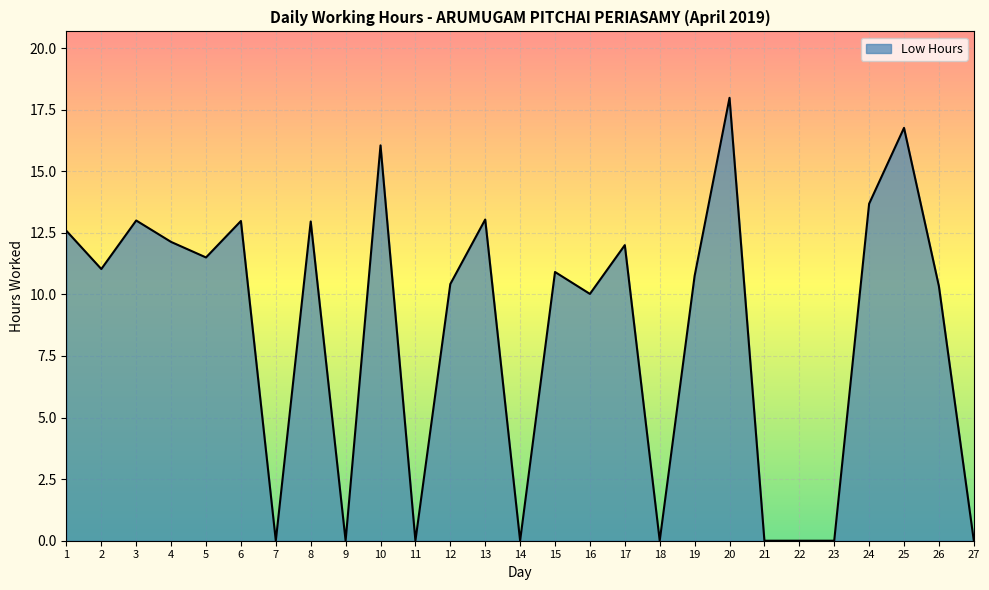

Does the chart display data point markers on the line(s)?

No